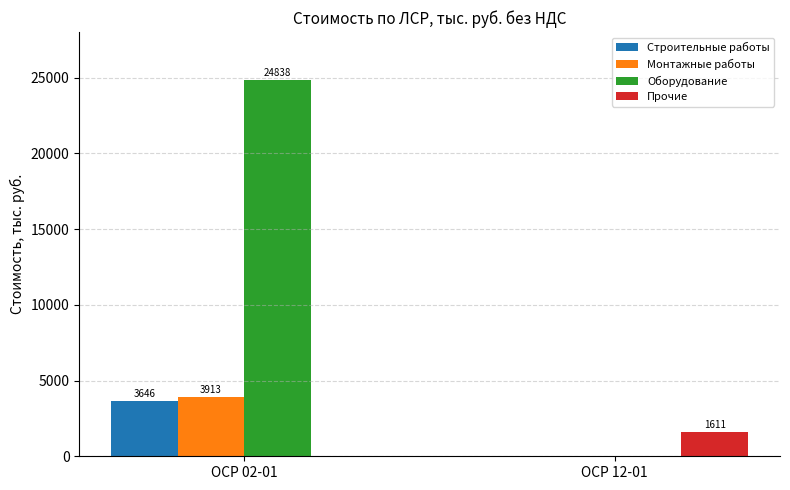

What is the maximum value for Строительные работы?

3646.3